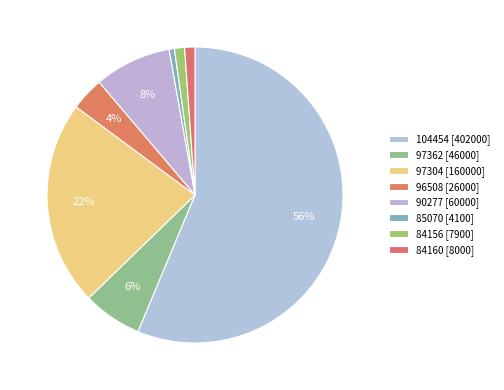

The 84160 slice represents 12% of the pie. True or false?

False